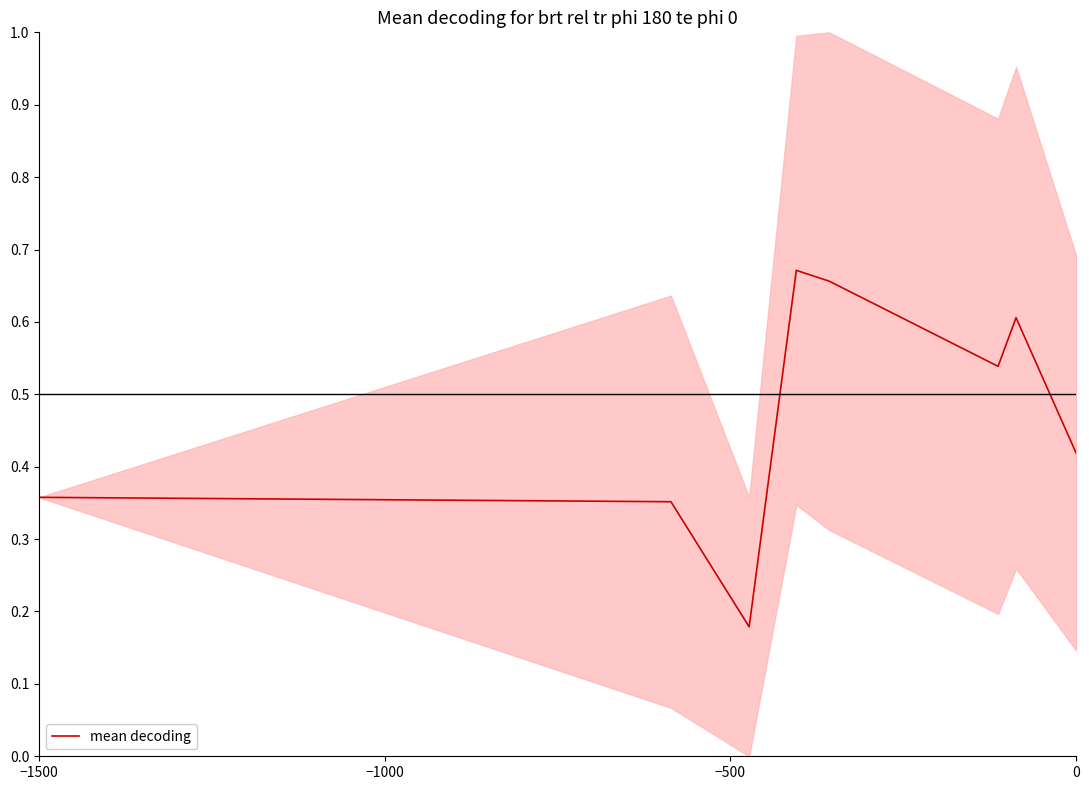

The mean decoding series shows 0.5 at −1500. True or false?

False